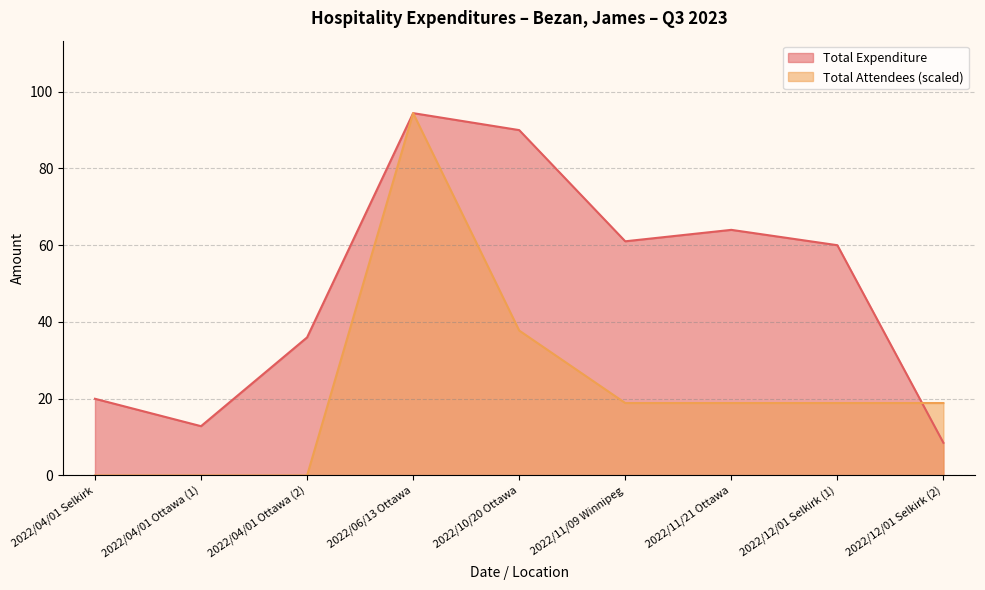

What is the average value of the Total Attendees series?

23.1